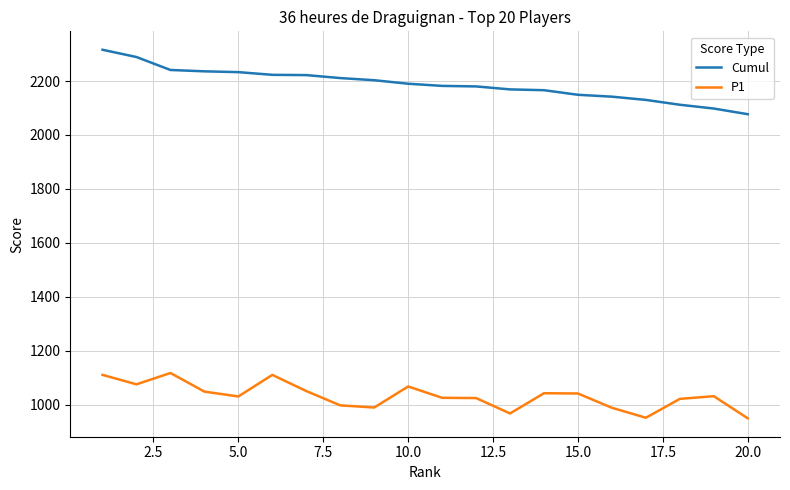

True or false: Cumul and P1 cross at least once.

False